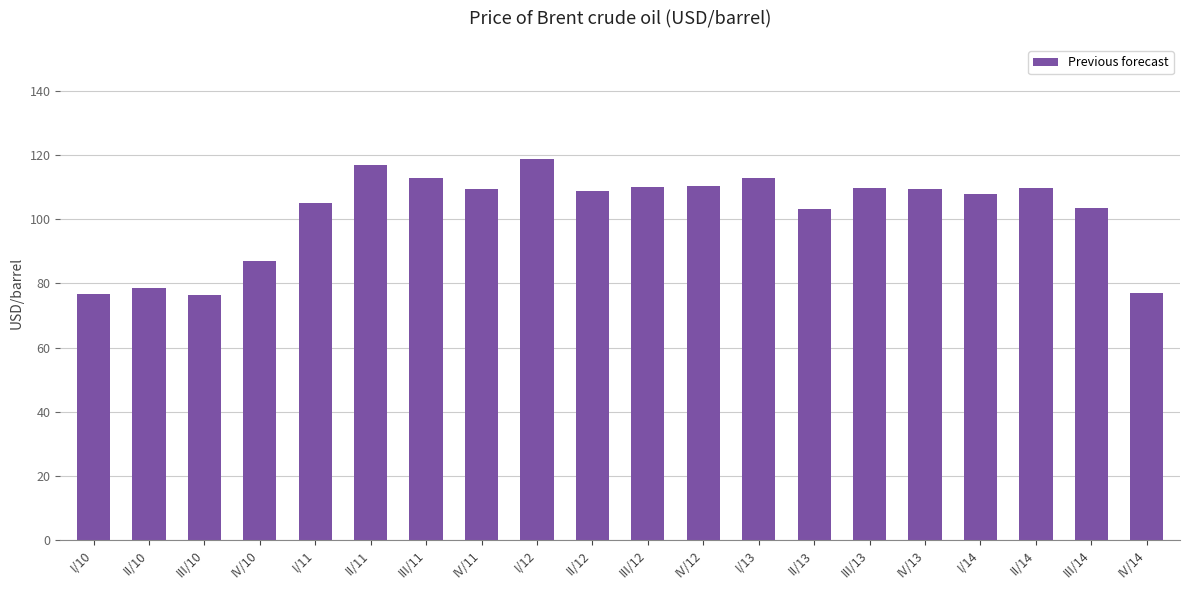

Does the chart contain any negative values?

No